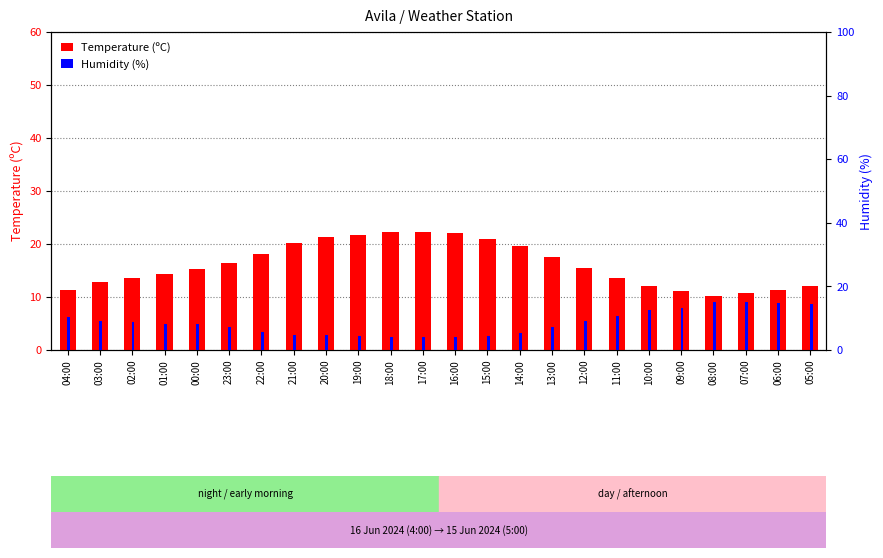

True or false: Temperature (ºC) has a value of 34.1 at 21:00.

False